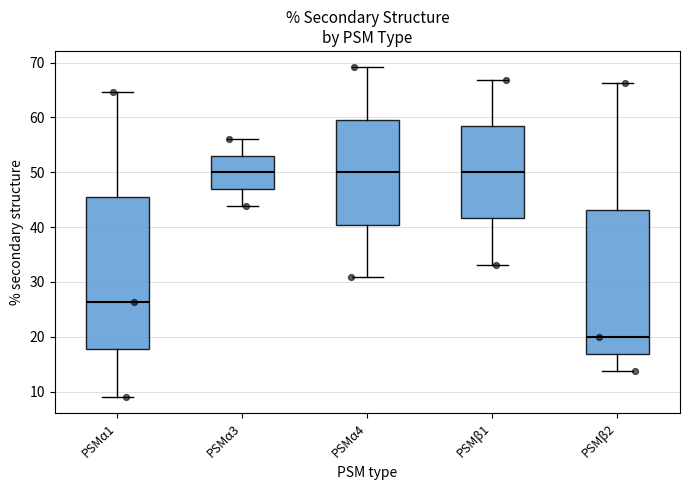

Where does the median line of the box for PSMα4 sit on the y-axis? The values are not printed on the chart, so give them approximately, as read against the axis.

50